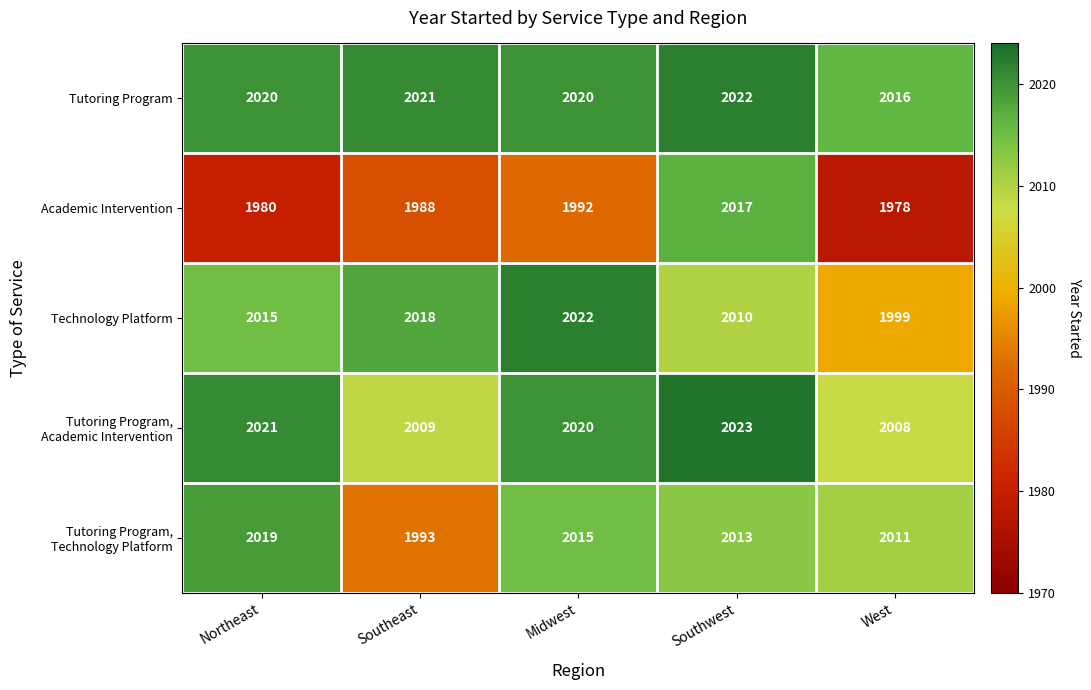

True or false: Tutoring Program has a value of 3438 at Northeast.

False